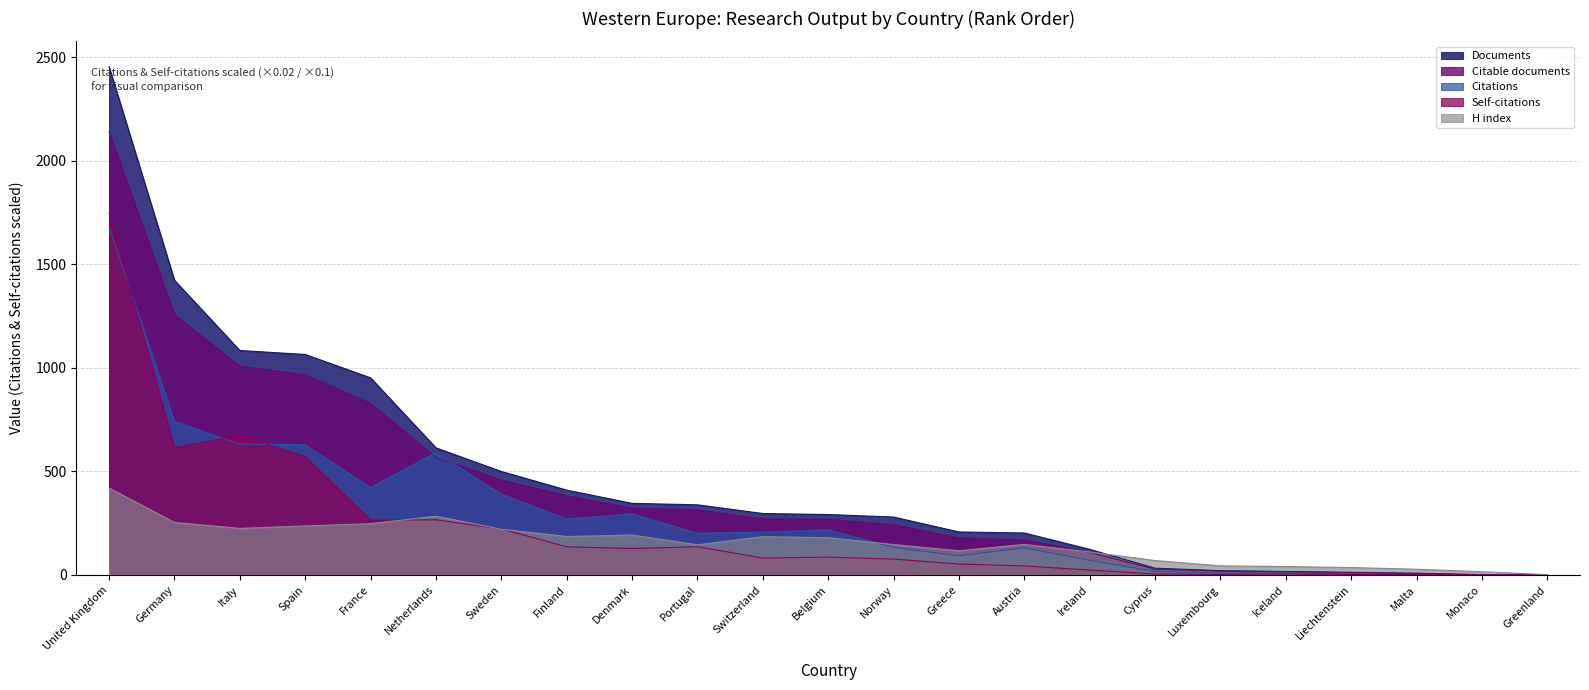

True or false: Documents and Citations cross at least once.

False